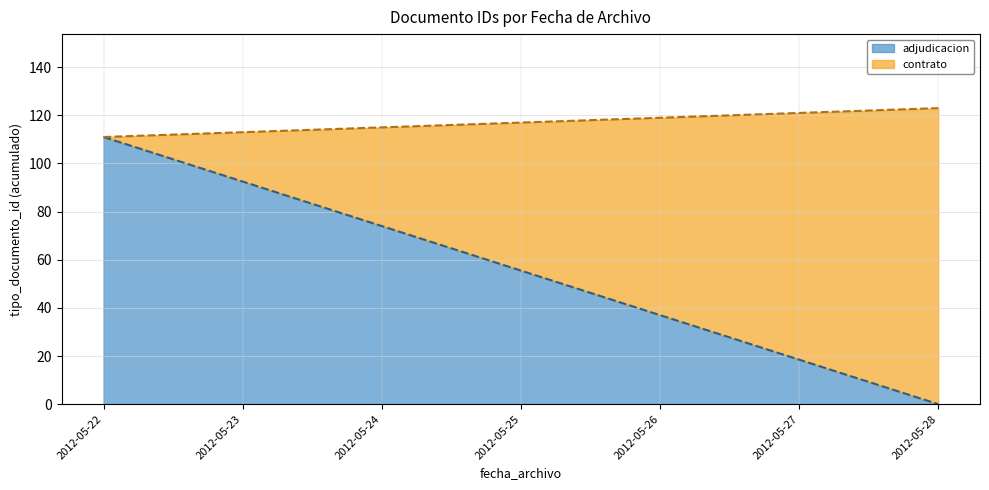

Which label corresponds to the largest value in the chart?

2012-05-28